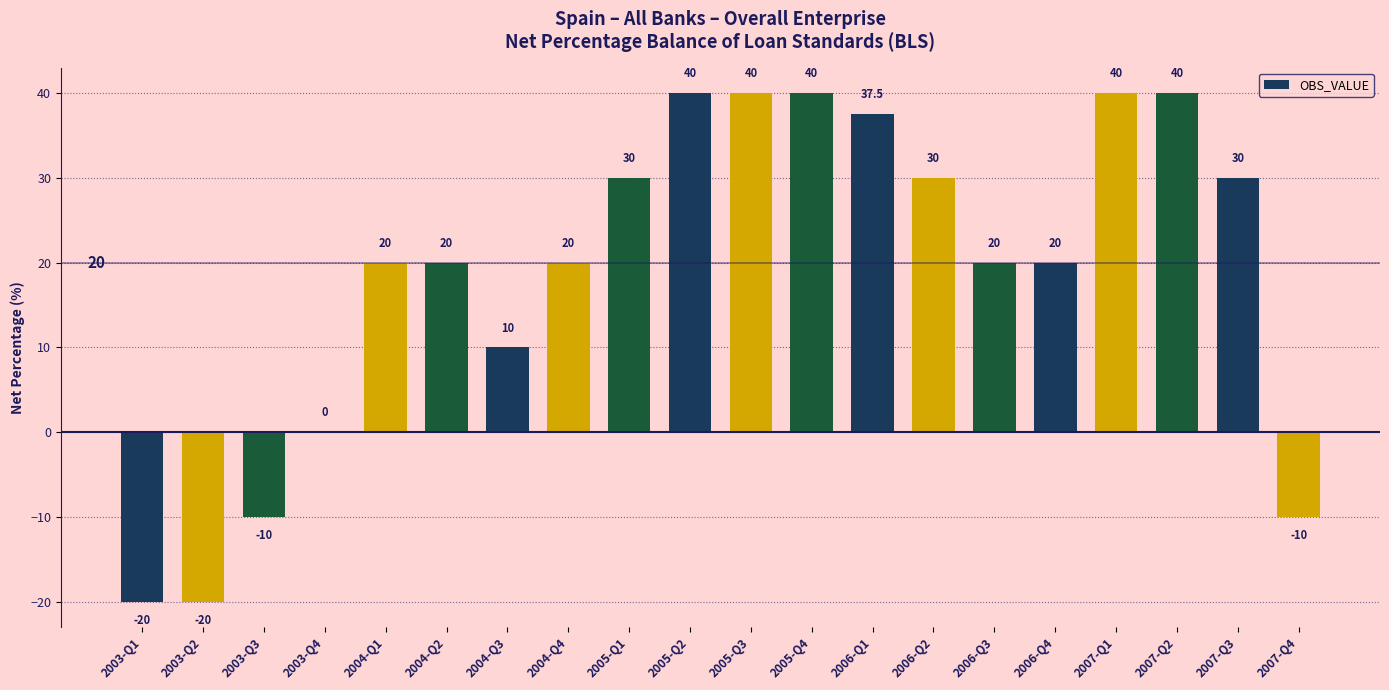

What is the change in value from 2004-Q1 to 2004-Q3?

-10.0